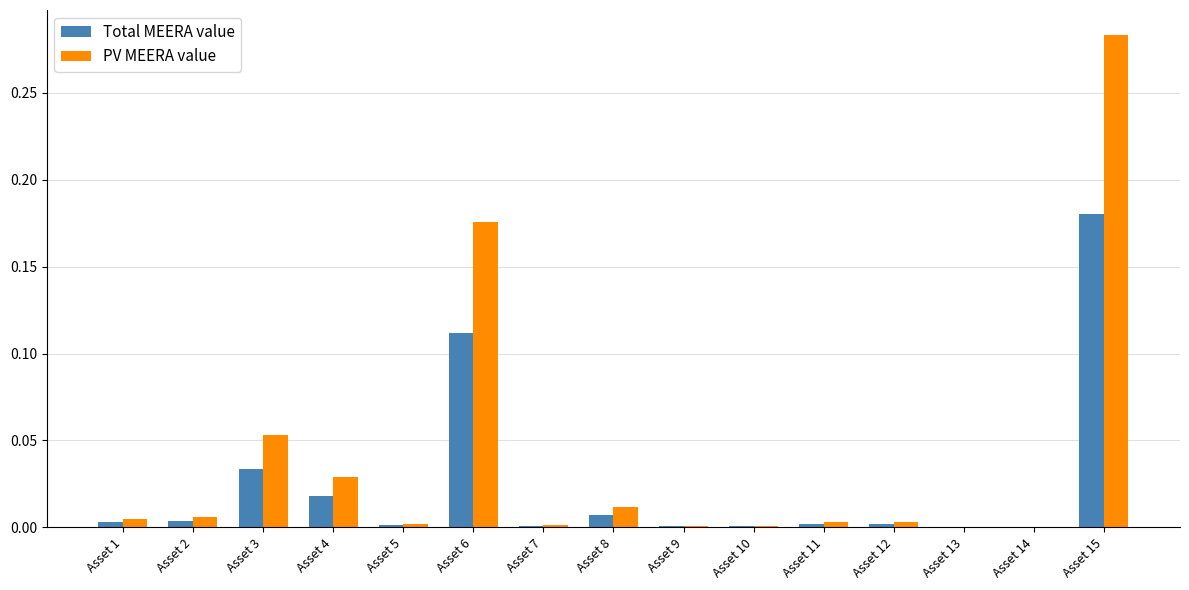

Is the value of PV MEERA value at Asset 12 greater than the value of Total MEERA value at Asset 4?

No